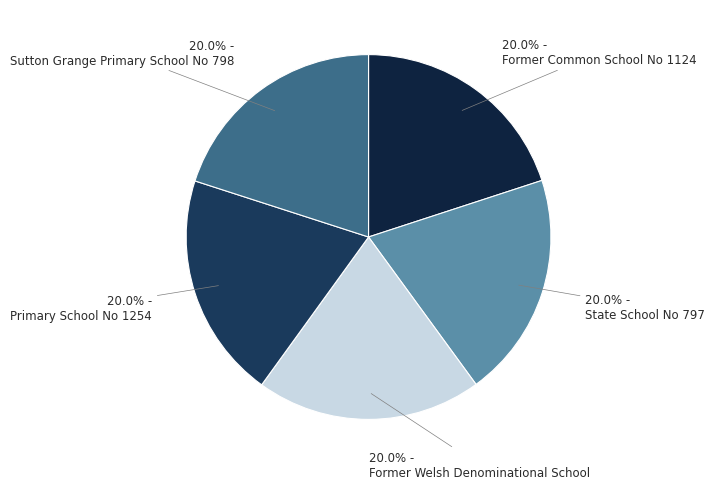

To the nearest percent, what is the average slice percentage?

20%